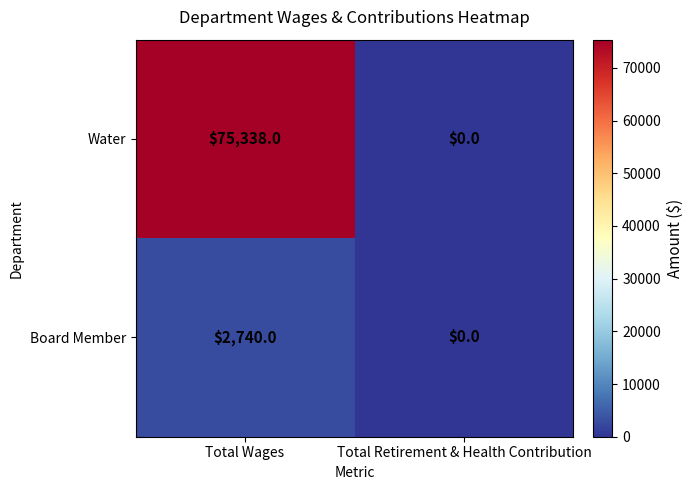

What is the spread (max minus min) of values at Total Wages?

72598